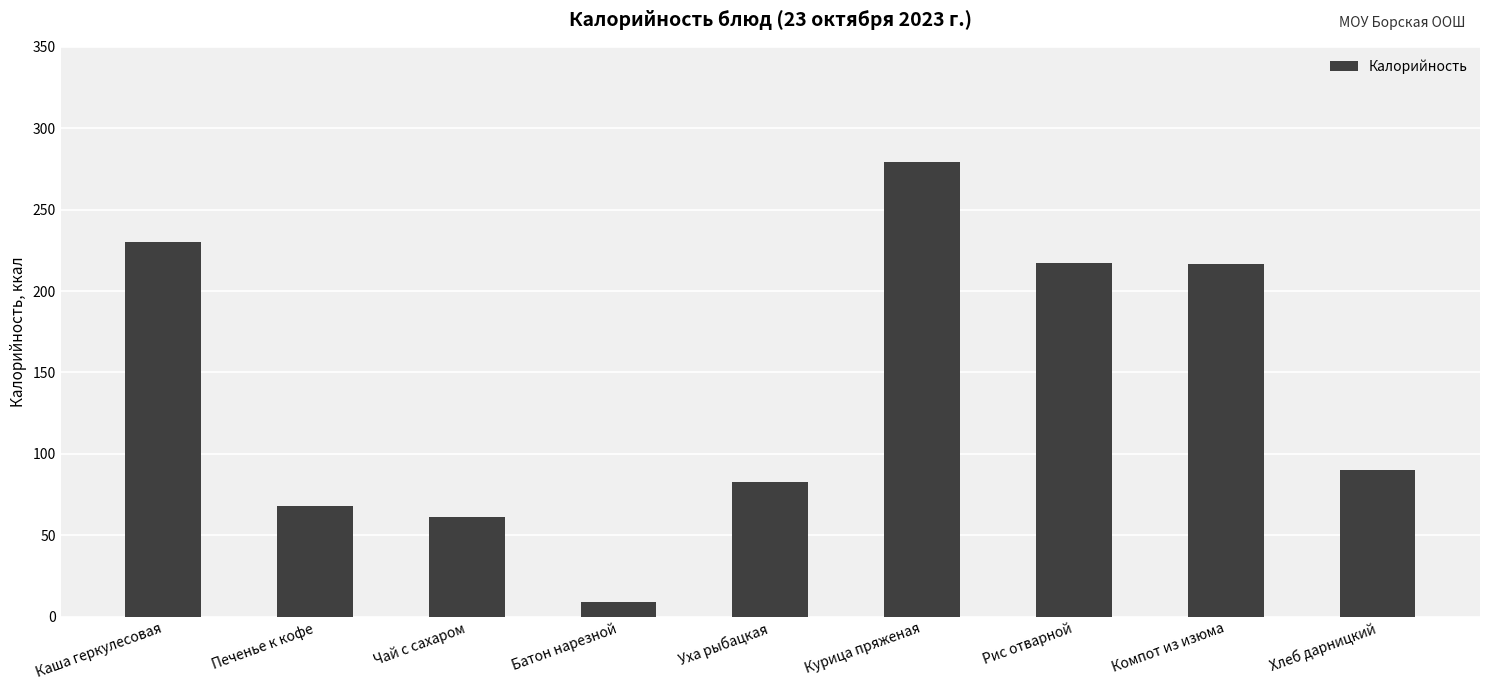

What is the label of the 3rd bar from the right?

Рис отварной